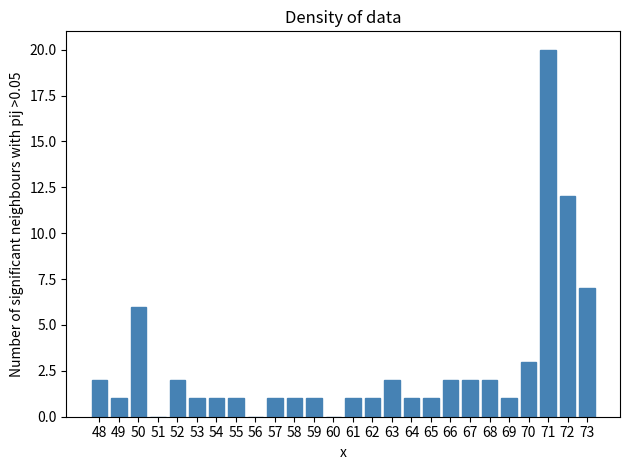

Reading left to right, what are all the values shown in this chart?

48=2	49=1	50=6	51=0	52=2	53=1	54=1	55=1	56=0	57=1	58=1	59=1	60=0	61=1	62=1	63=2	64=1	65=1	66=2	67=2	68=2	69=1	70=3	71=20	72=12	73=7